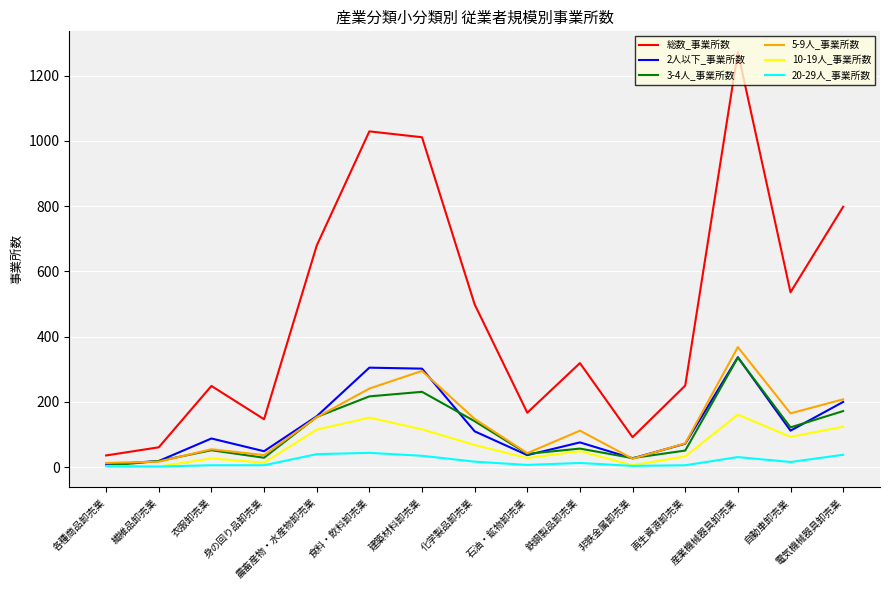

Where is 総数_事業所数 nearest to the value 654?

農畜産物・水産物卸売業